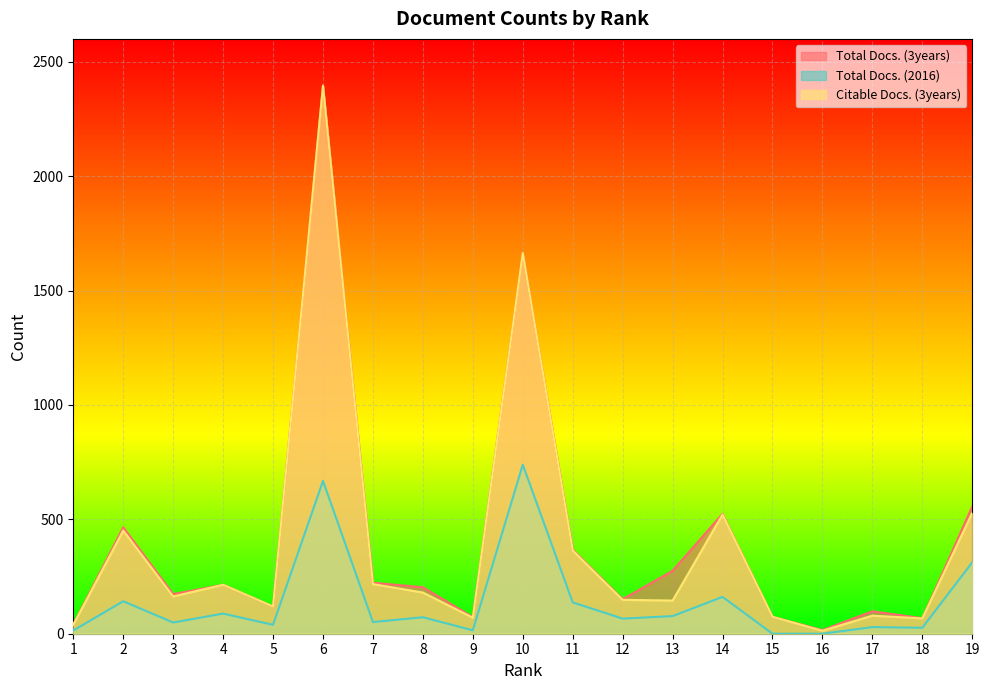

What is the difference between the highest and lowest values at 10?

926